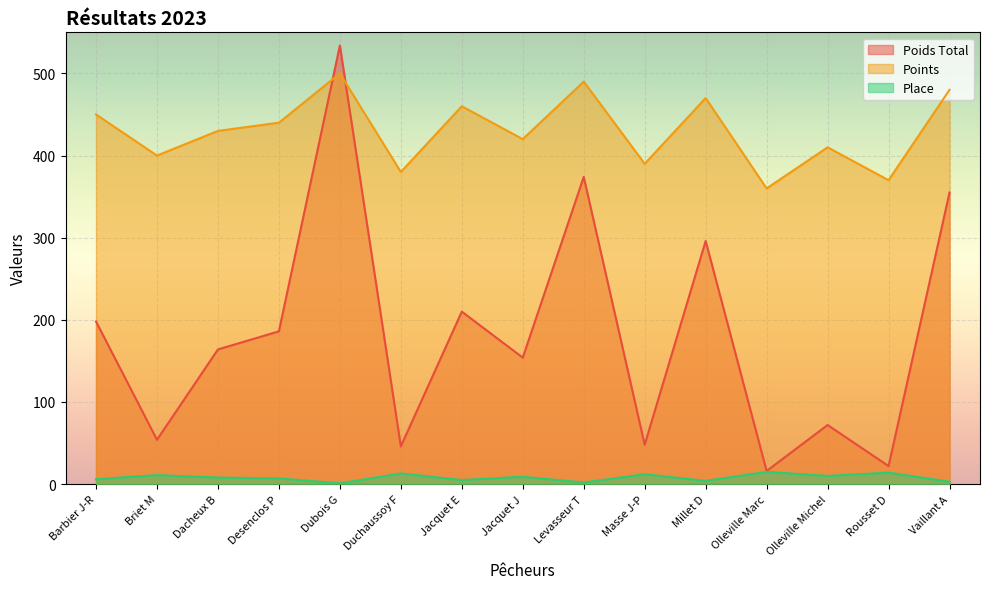

What is the difference between the Place values at Olleville Marc and Jacquet J?

6